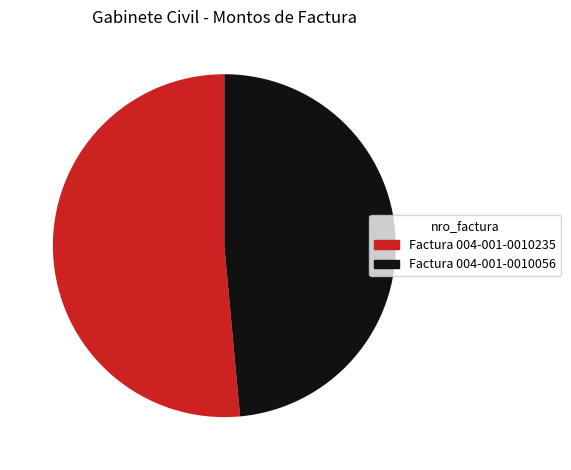

Do Factura 004-001-0010235 and Factura 004-001-0010056 together represent more than half of the pie?

Yes